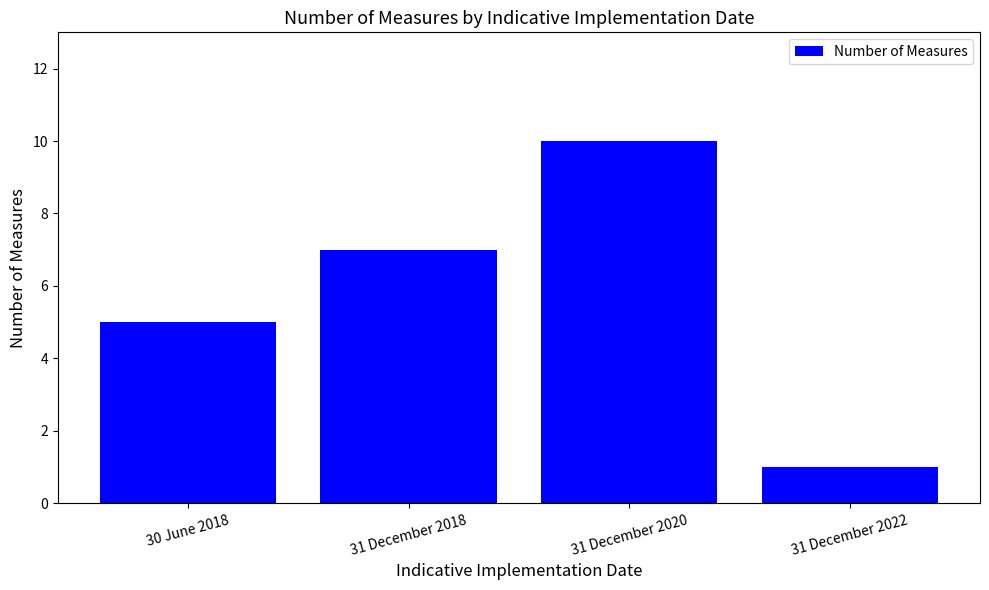

What is the difference between the second highest and second lowest values?

2